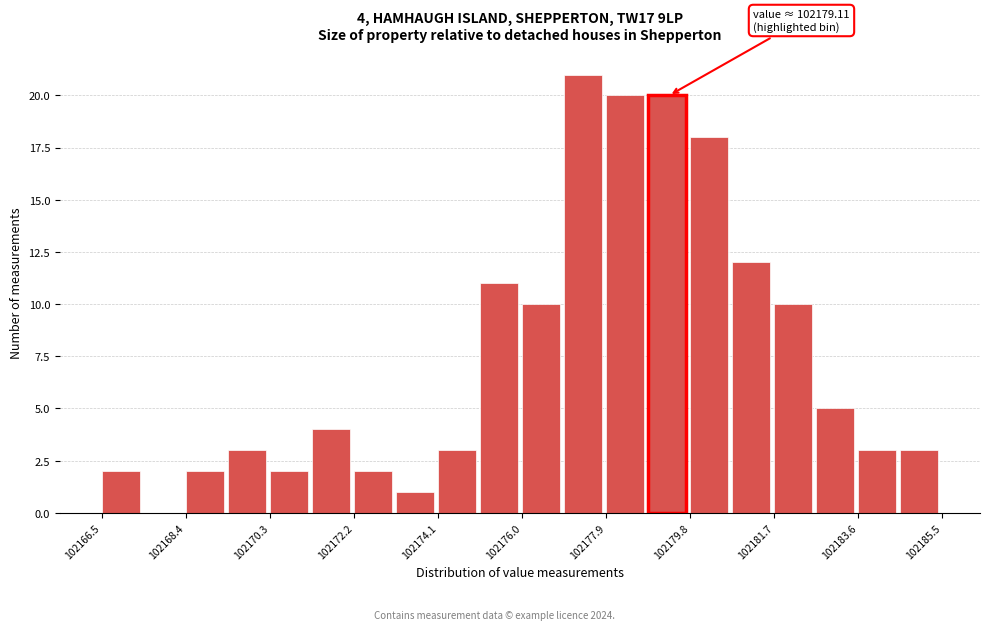

Which range on the x-axis has the tallest bar?

102176.95 to 102177.90